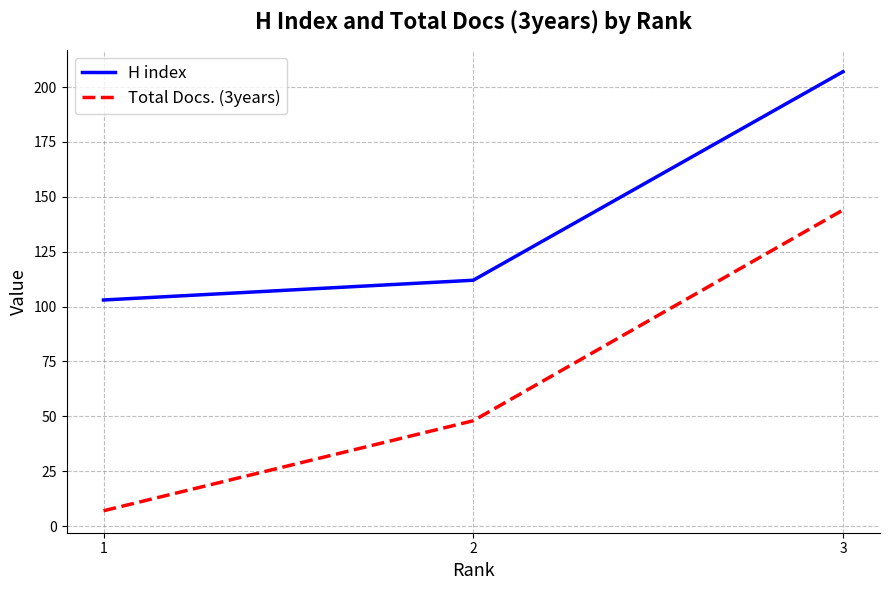

At which category is the sum across all series the highest?

3